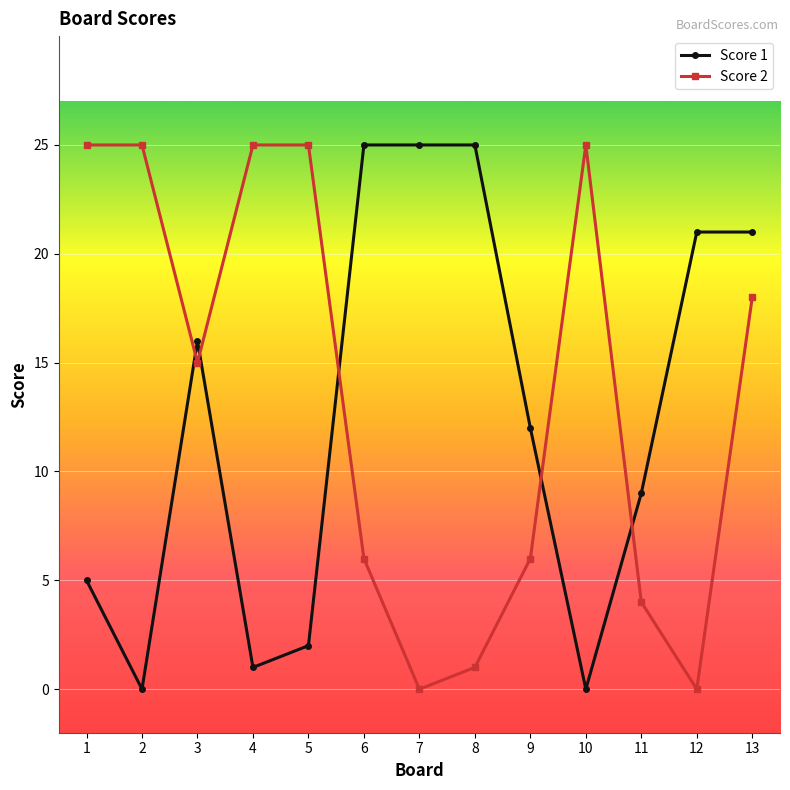

How many lines are shown in the chart?

2